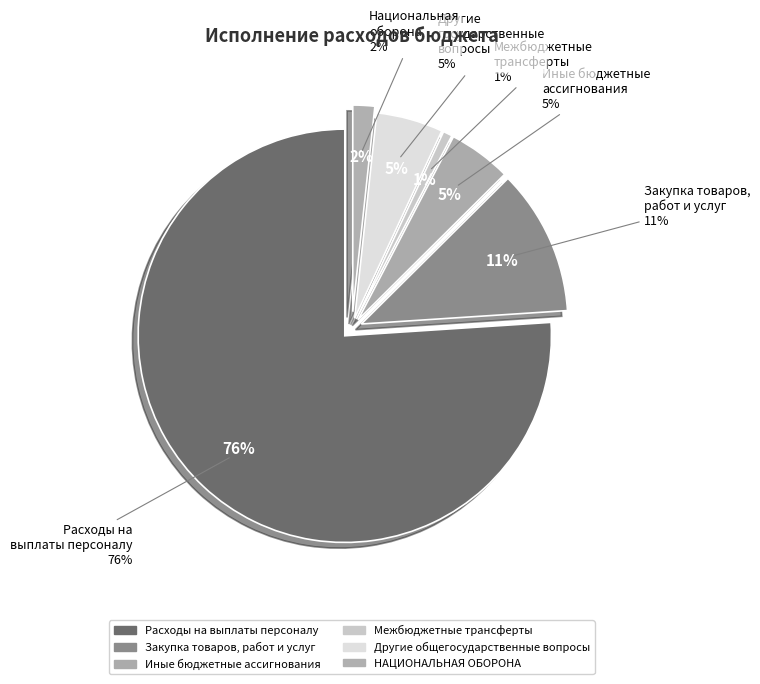

How many segments does this pie chart have?

6